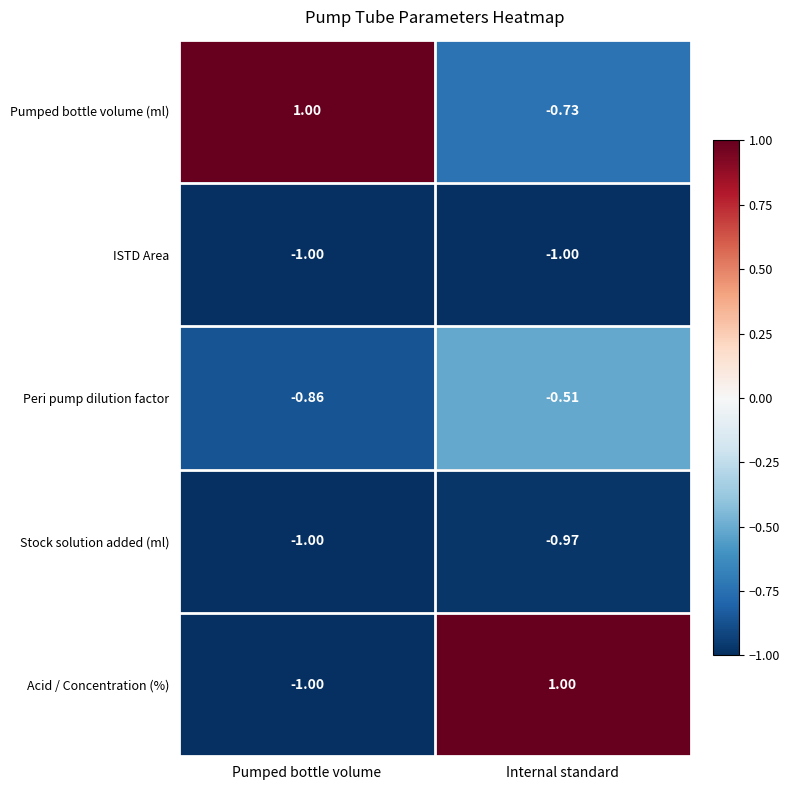

Which series has the largest range (max minus min)?

Acid / Concentration (%)